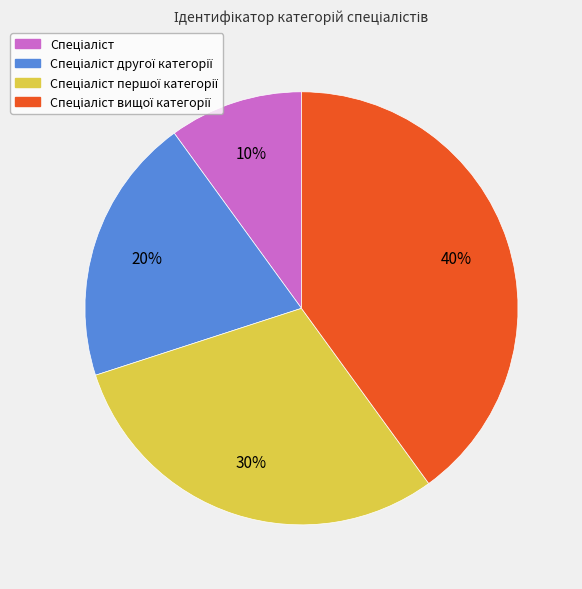

To the nearest percent, what is the average slice percentage?

25%